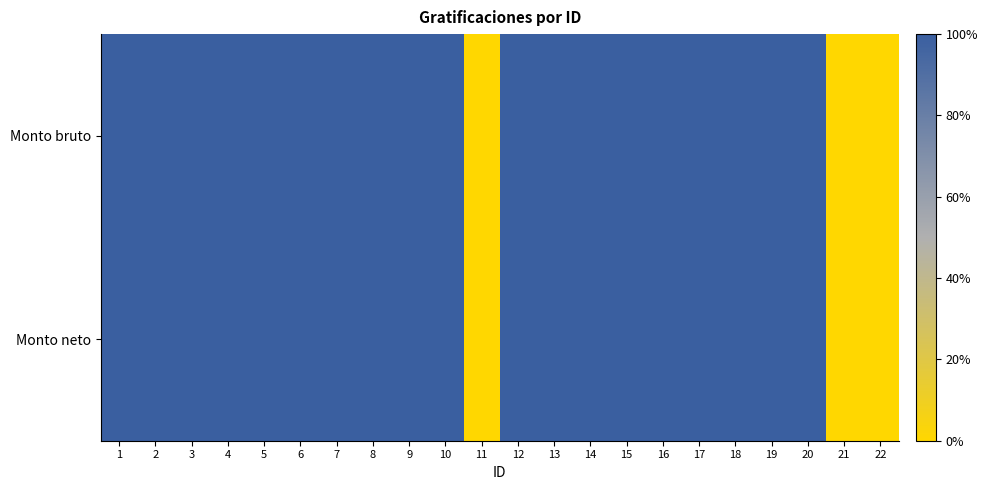

How many data points does each series have?

22